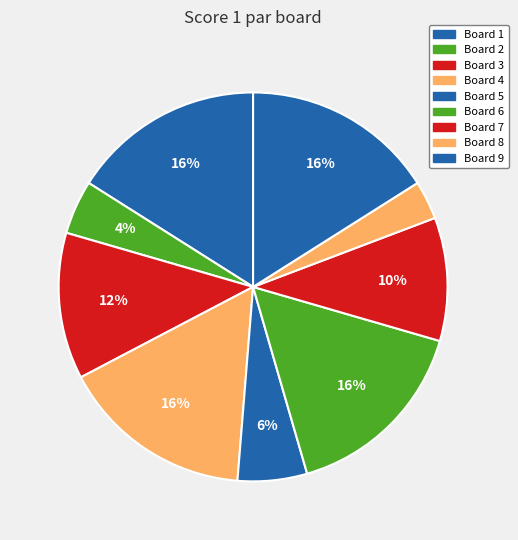

Does Board 5 account for over 50% of the chart?

No